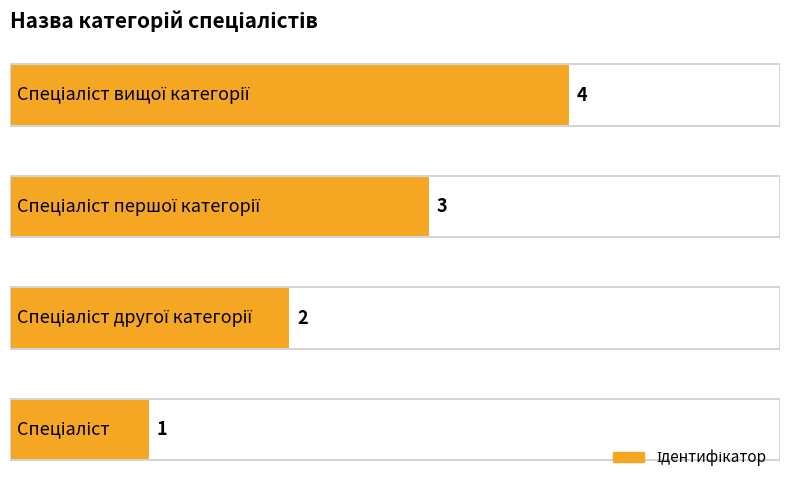

What is the smallest value displayed?

1